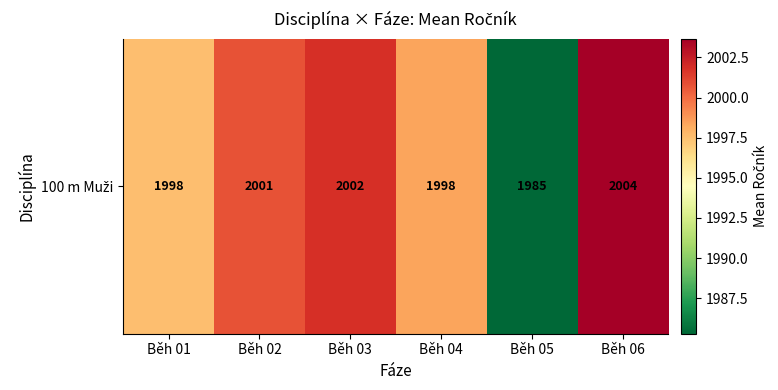

How many categories are shown in the chart?

6